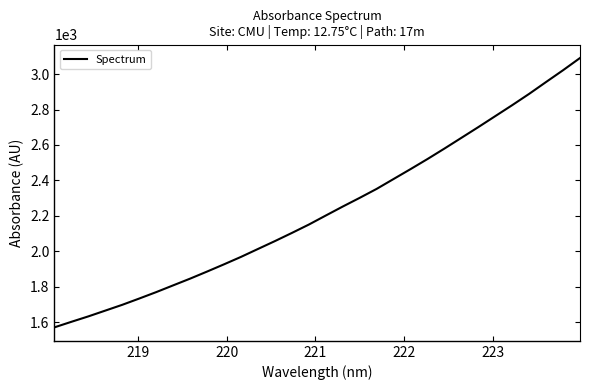

What is the greatest value displayed?

3090.4